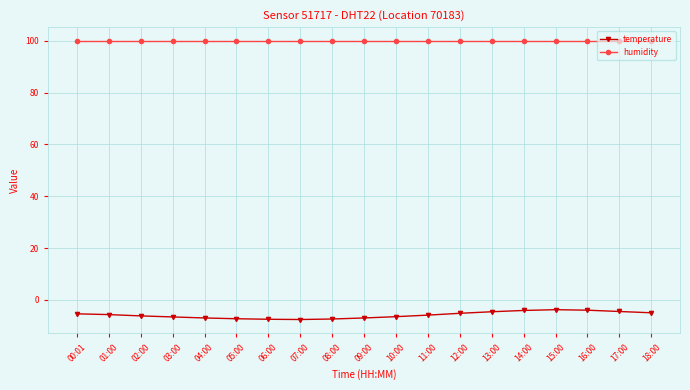

List the series in order of their overall mean, highest first.

humidity, temperature